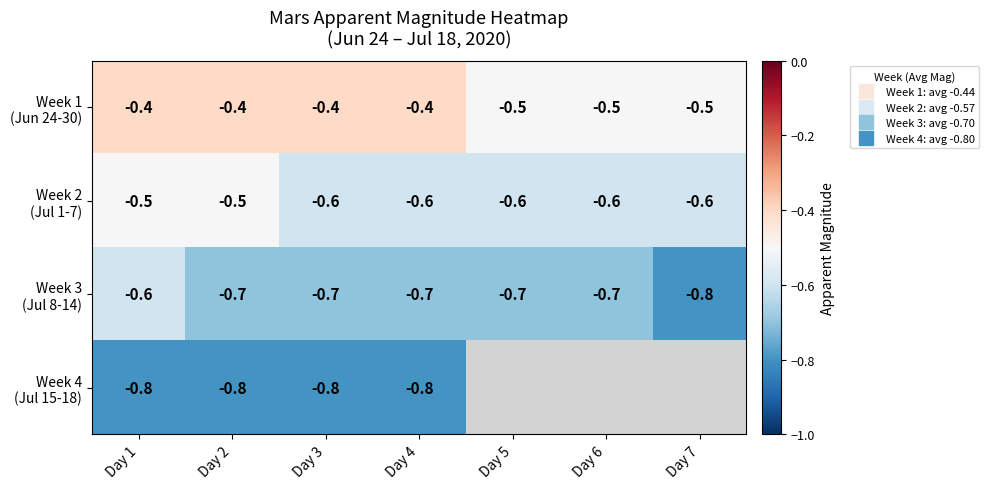

Is the value of Week 1 (Jun 24-30) at Day 6 greater than the value of Week 2 (Jul 1-7) at Day 1?

No